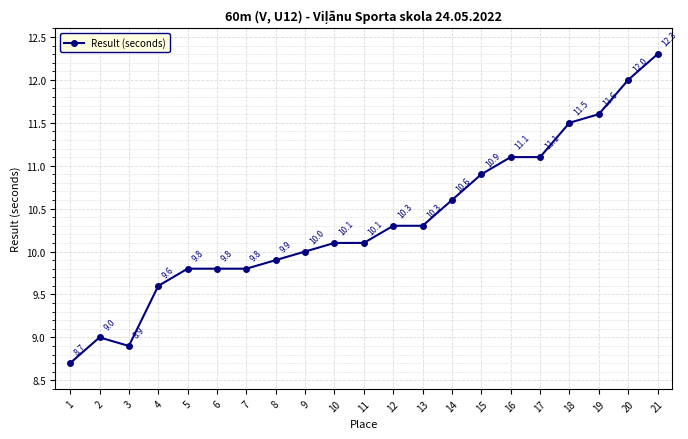

Which label corresponds to the largest value in the chart?

21